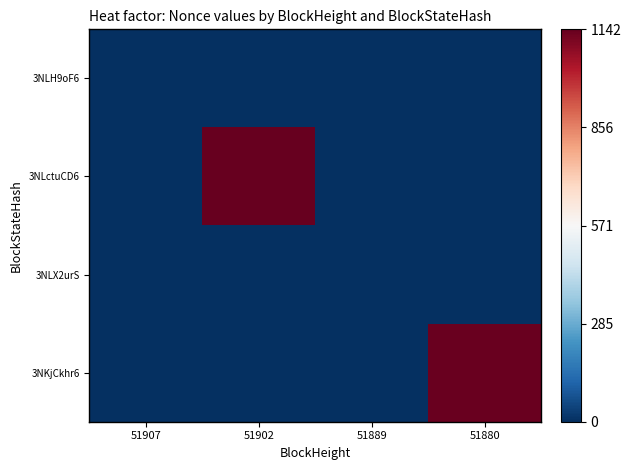

Which label corresponds to the largest value in the chart?

51902